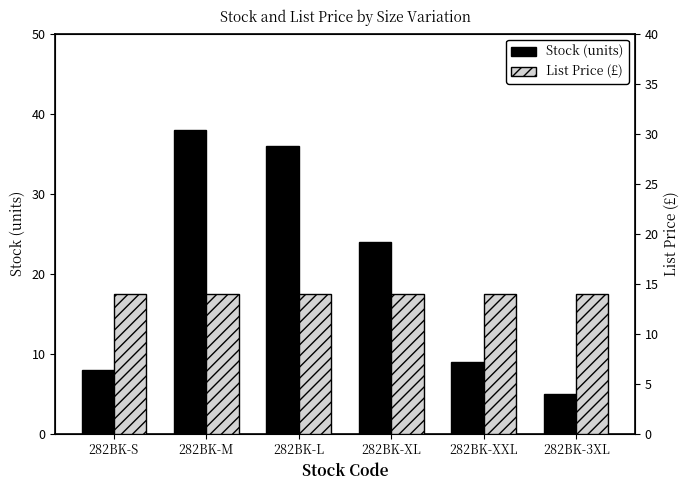

Which label corresponds to the largest value in the chart?

282BK-M